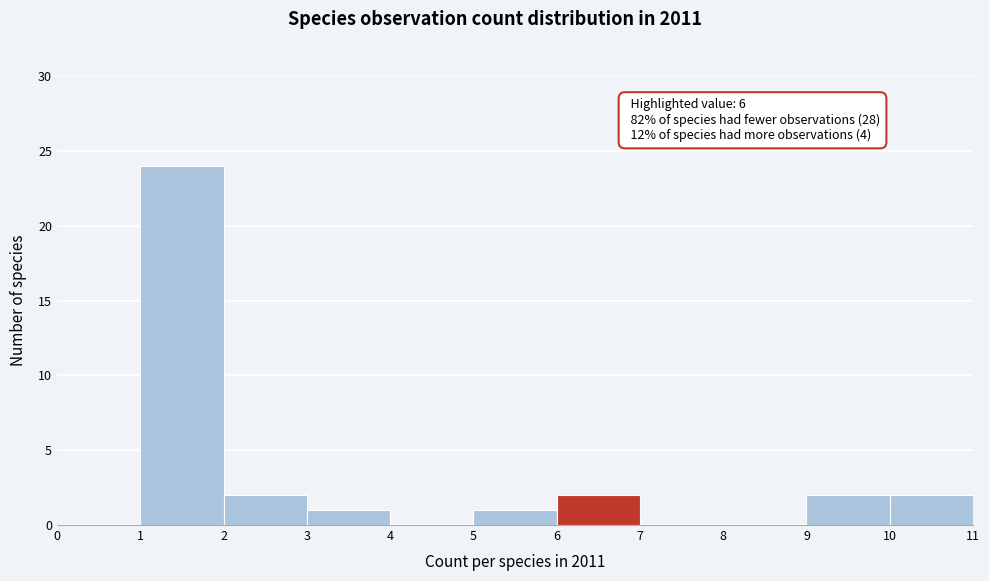

Over which range of the x-axis is the bar tallest?

1 to 2